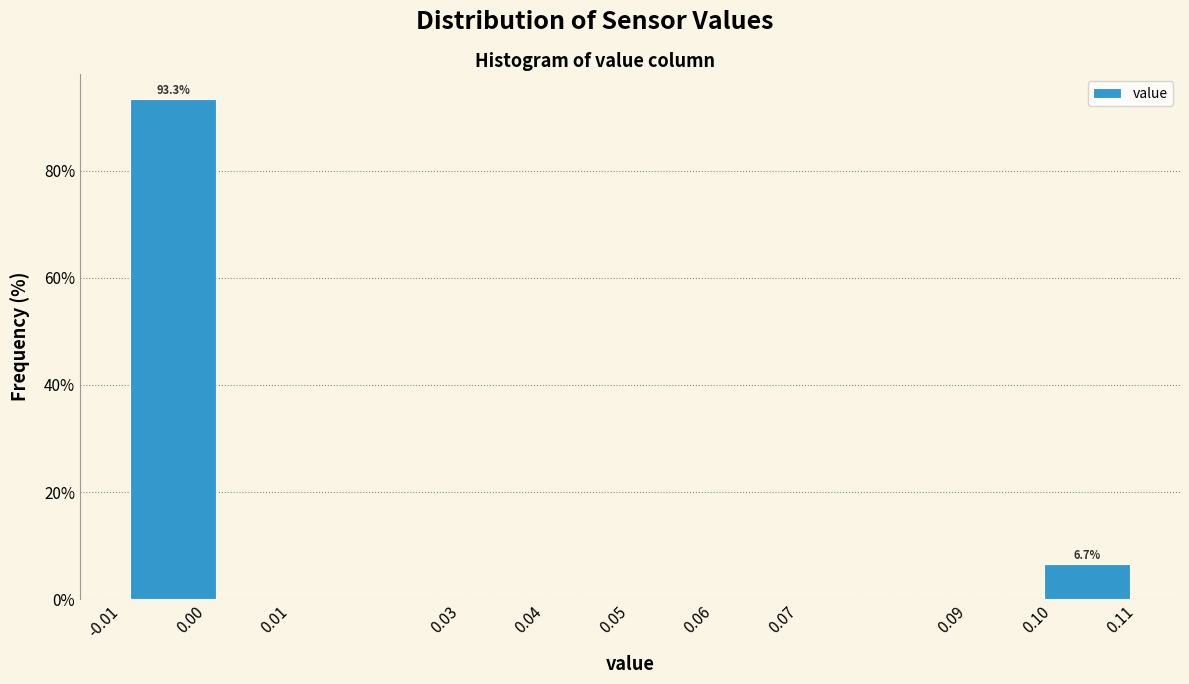

Which range on the x-axis has the tallest bar?

-0.010 to 0.002